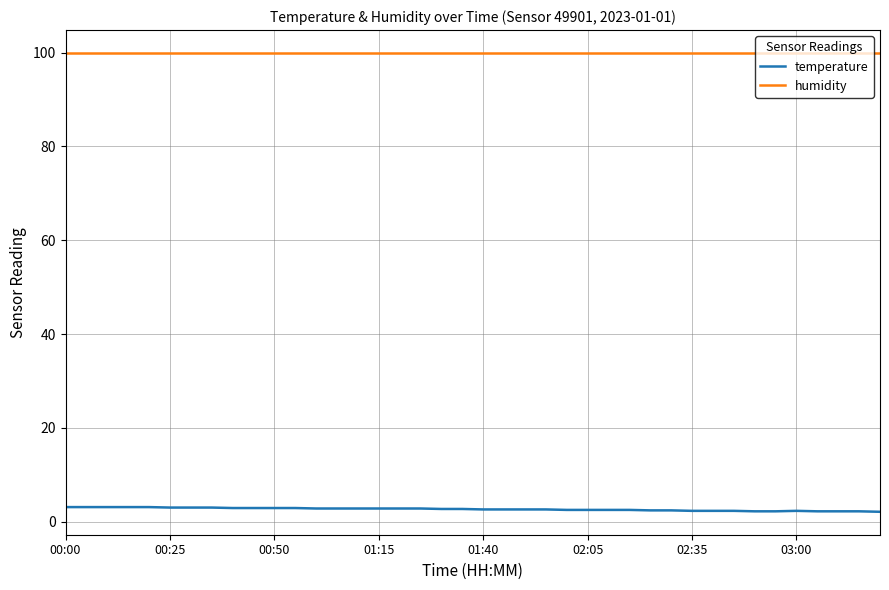

What is the maximum value shown in the chart?

99.9